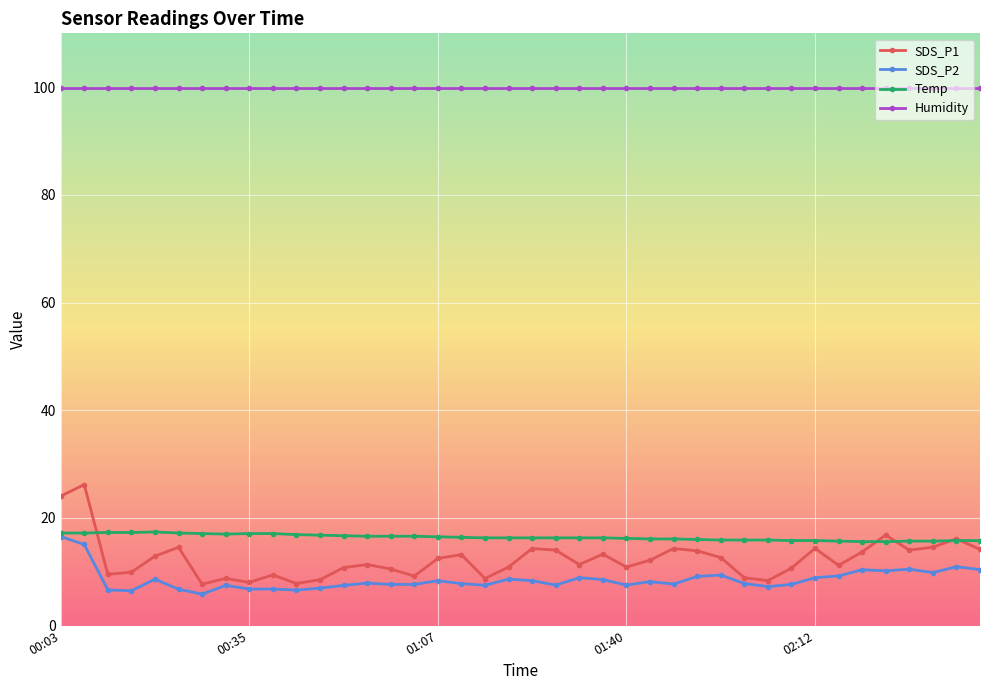

Which series has the widest spread of values?

SDS_P1